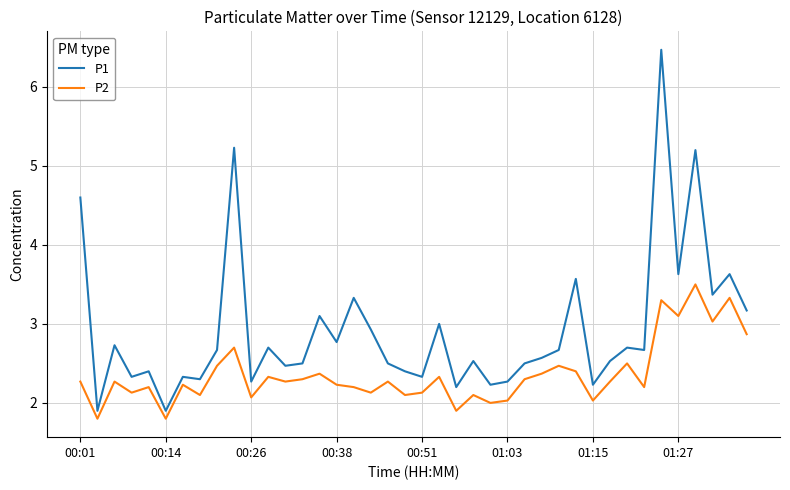

What is the difference between the maximum and minimum values in the P2 series?

1.7